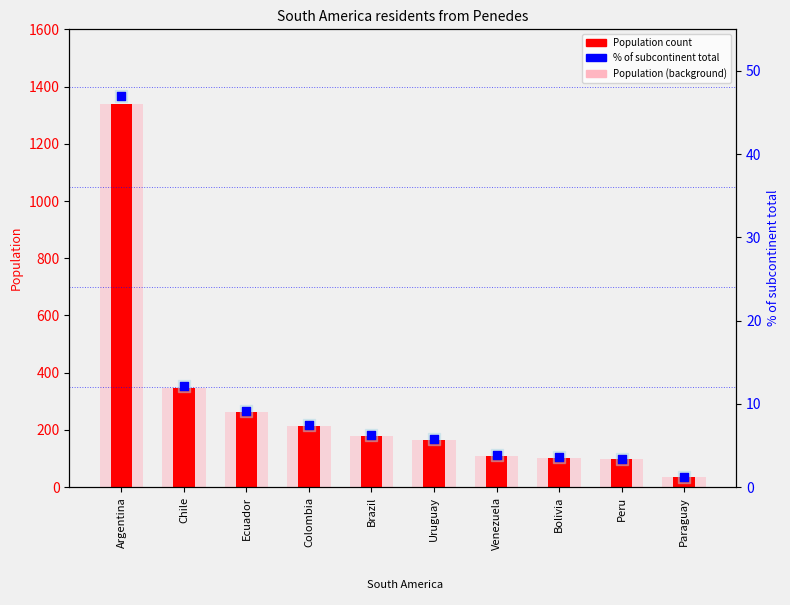

At which category is the sum across all series the highest?

Argentina